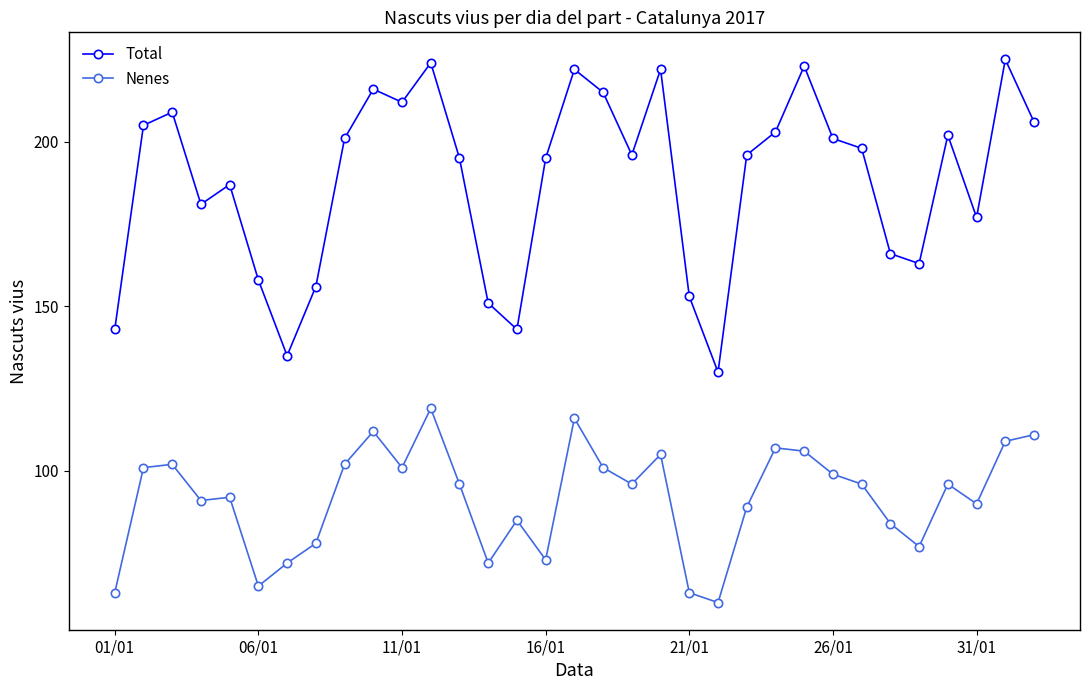

What is the difference between the maximum and minimum values in the Nenes series?

59